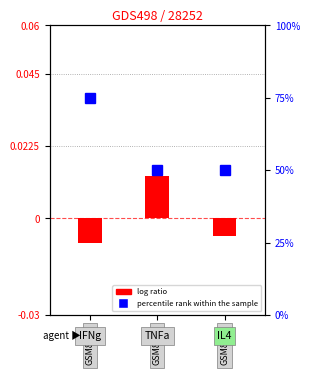

The value of percentile rank within the sample at 1 is 85.9. True or false?

False